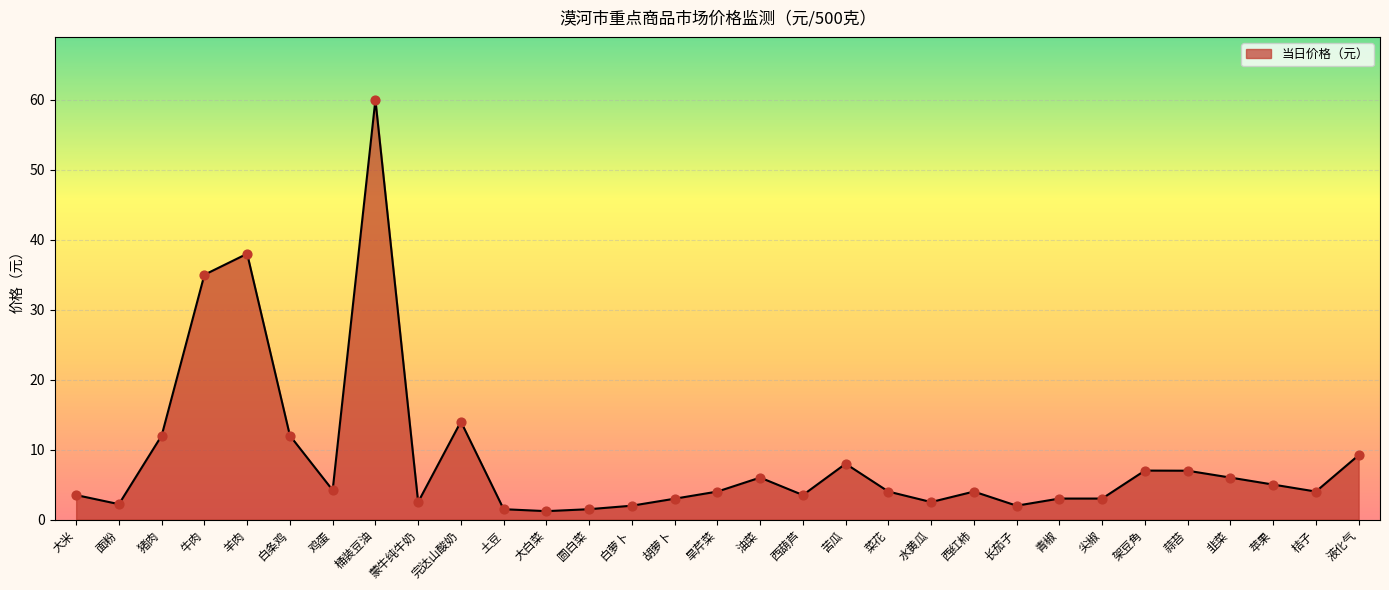

What is the change in value from 完达山酸奶 to 青椒?

-11.0